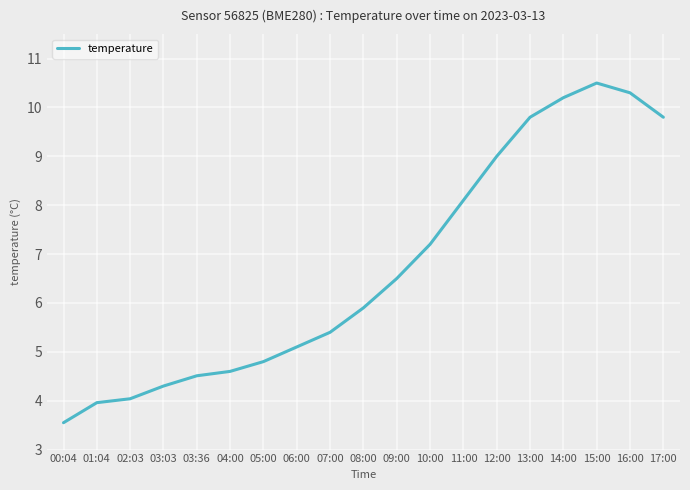

What position from the right is 03:36?

15